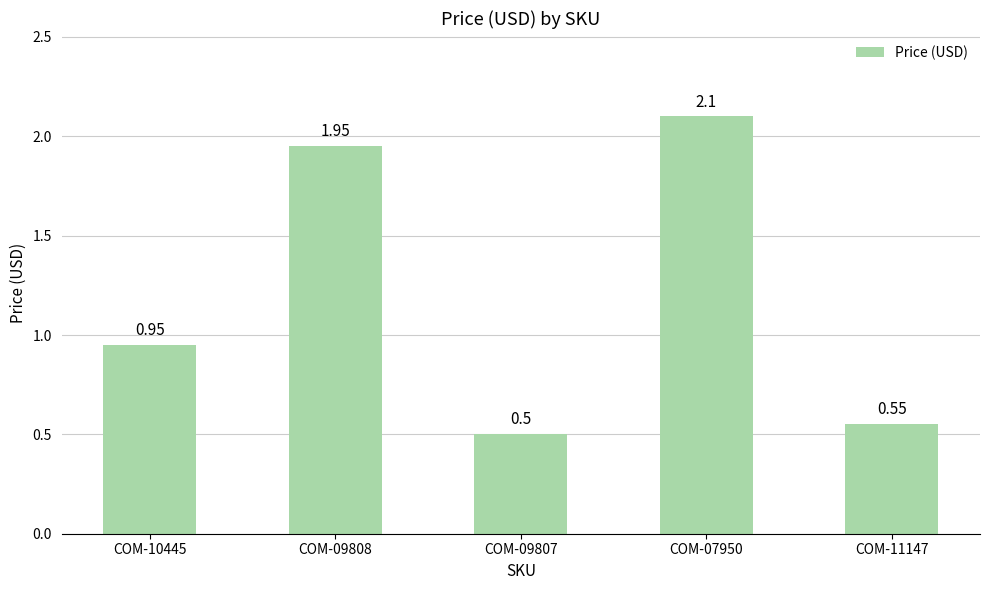

What is the label of the 3rd bar from the right?

COM-09807